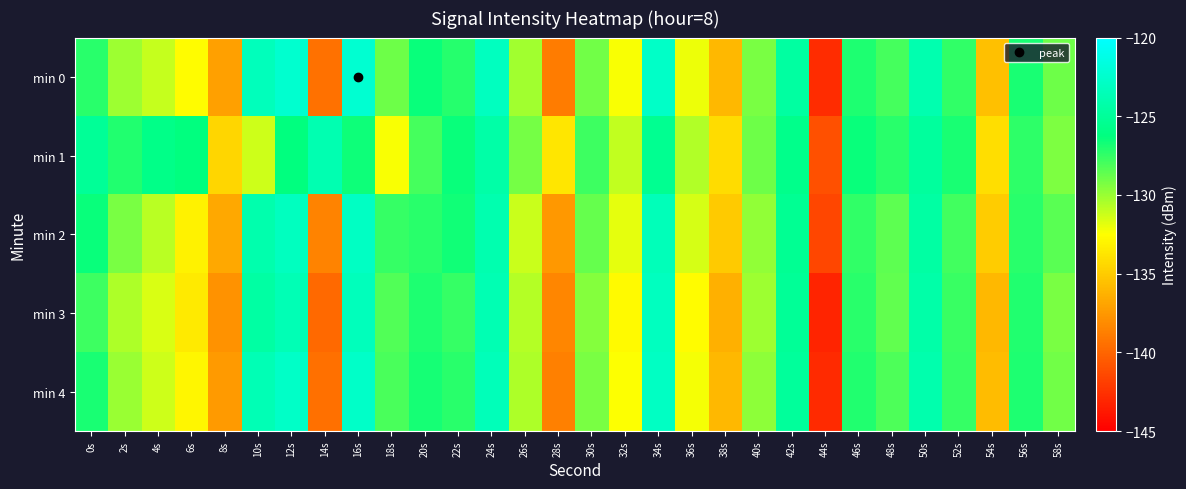

At which category is the sum across all series the highest?

34s